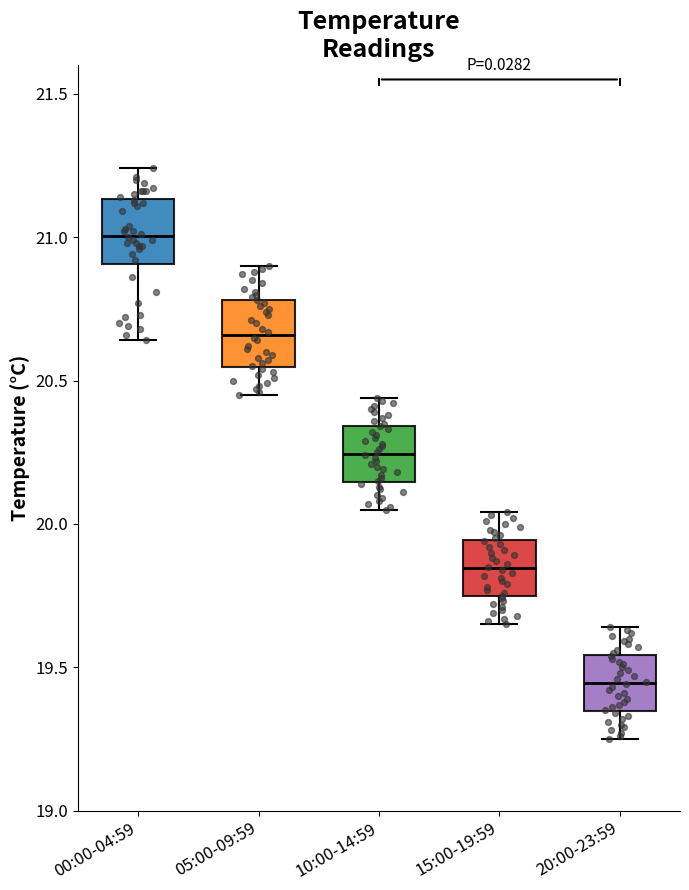

Reading left to right, read every box against the y-axis: the position of its median line, the range the box covers, and the ends of its whiskers. The values are not printed on the chart, so give them approximately, as read against the axis.

00:00-04:59: median 21.00, box 20.90 to 21.15, whiskers 20.65 to 21.25
05:00-09:59: median 20.65, box 20.55 to 20.80, whiskers 20.45 to 20.90
10:00-14:59: median 20.25, box 20.15 to 20.35, whiskers 20.05 to 20.45
15:00-19:59: median 19.85, box 19.75 to 19.95, whiskers 19.65 to 20.05
20:00-23:59: median 19.45, box 19.35 to 19.55, whiskers 19.25 to 19.65